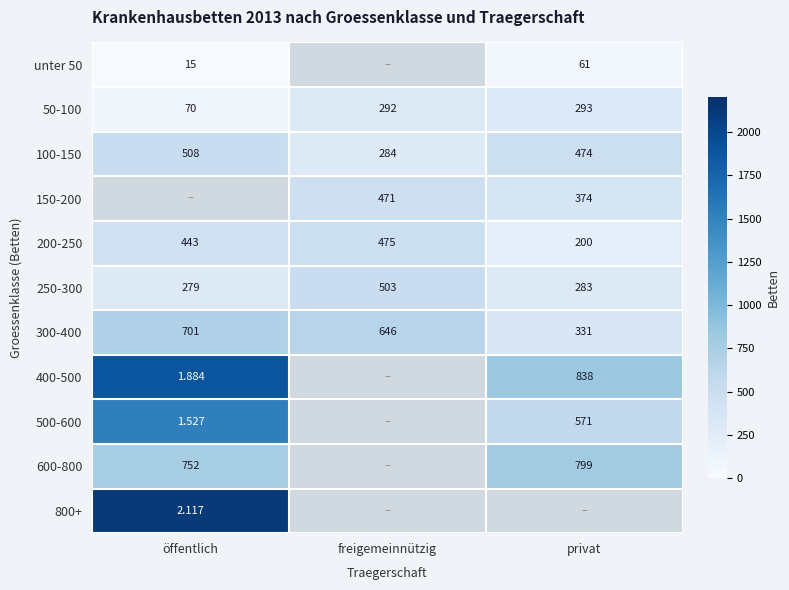

Is the value of 250-300 at öffentlich greater than the value of unter 50 at öffentlich?

Yes